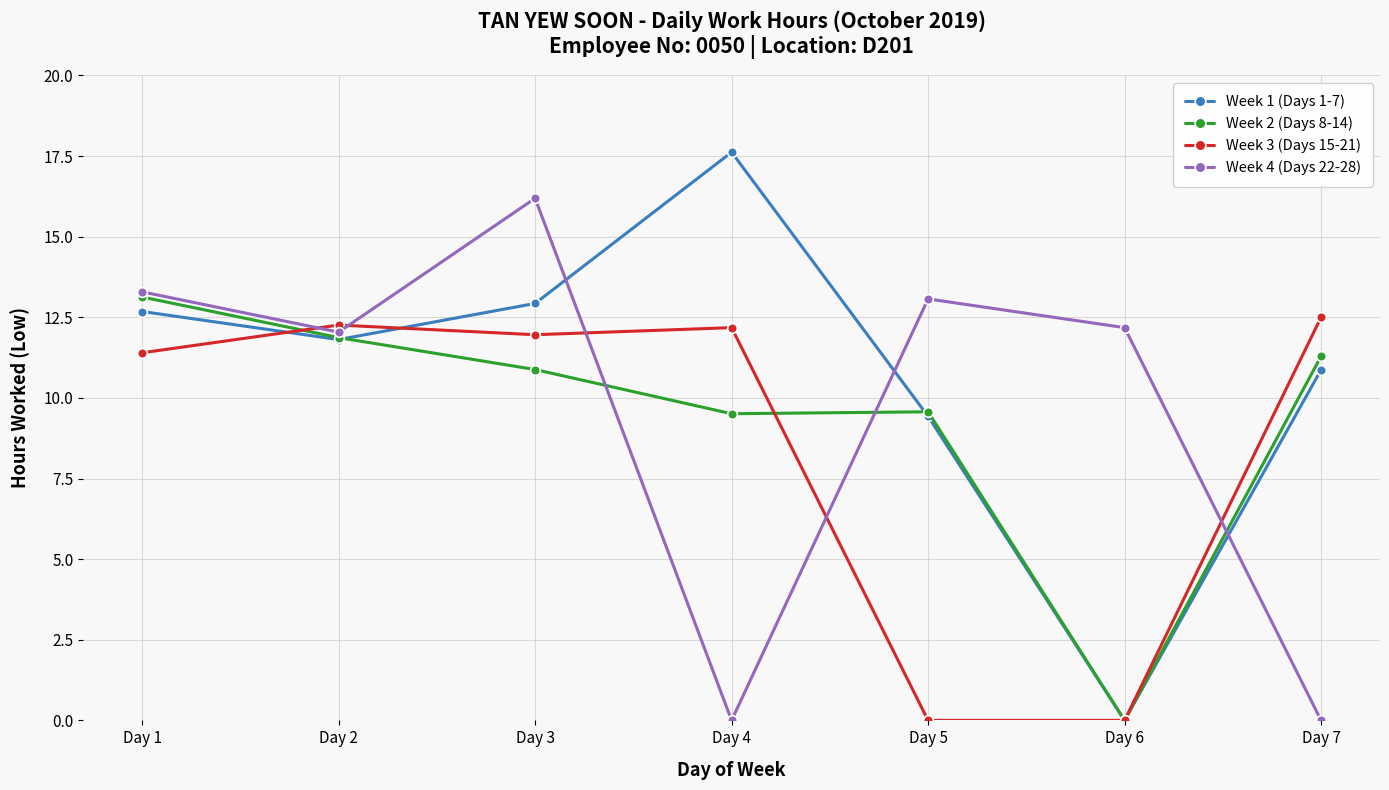

What is the difference between the highest and lowest values at Day 7?

12.5